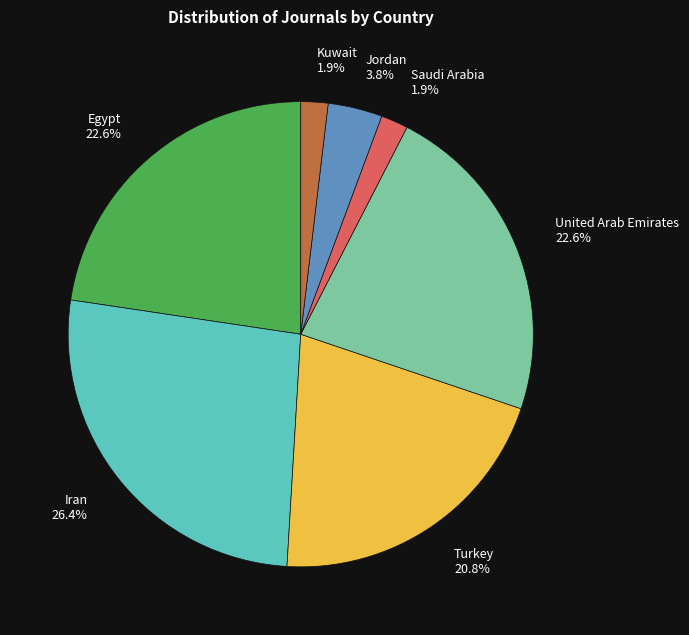

True or false: Iran accounts for 26% of the total.

True